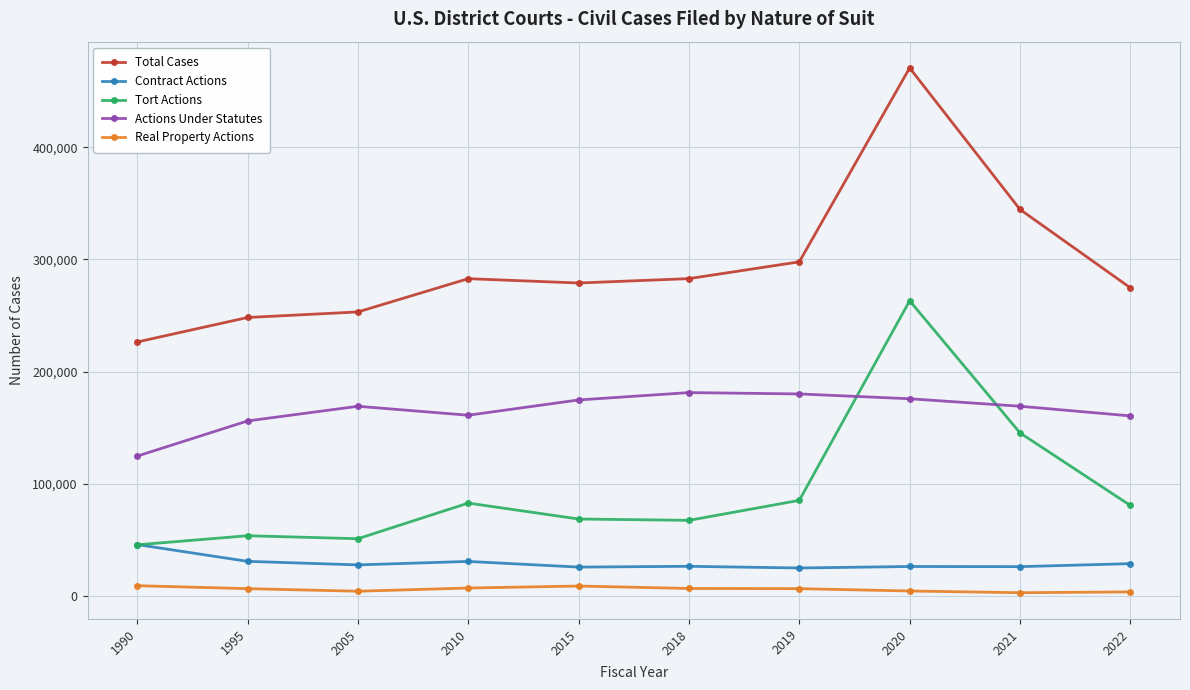

What is the maximum value shown in the chart?

470581